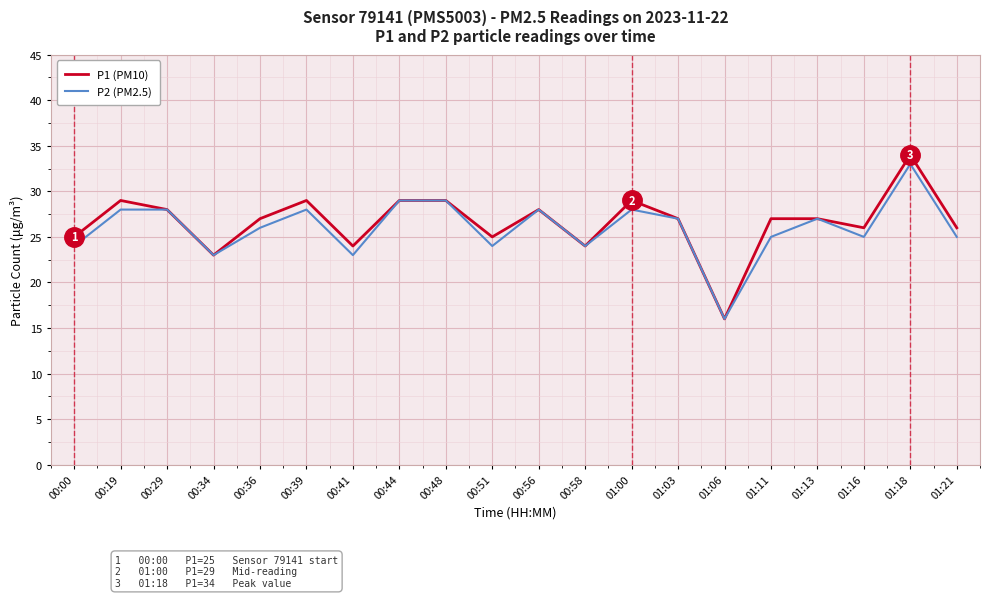

At which category does P2 (PM2.5) reach its first local valley?

00:34